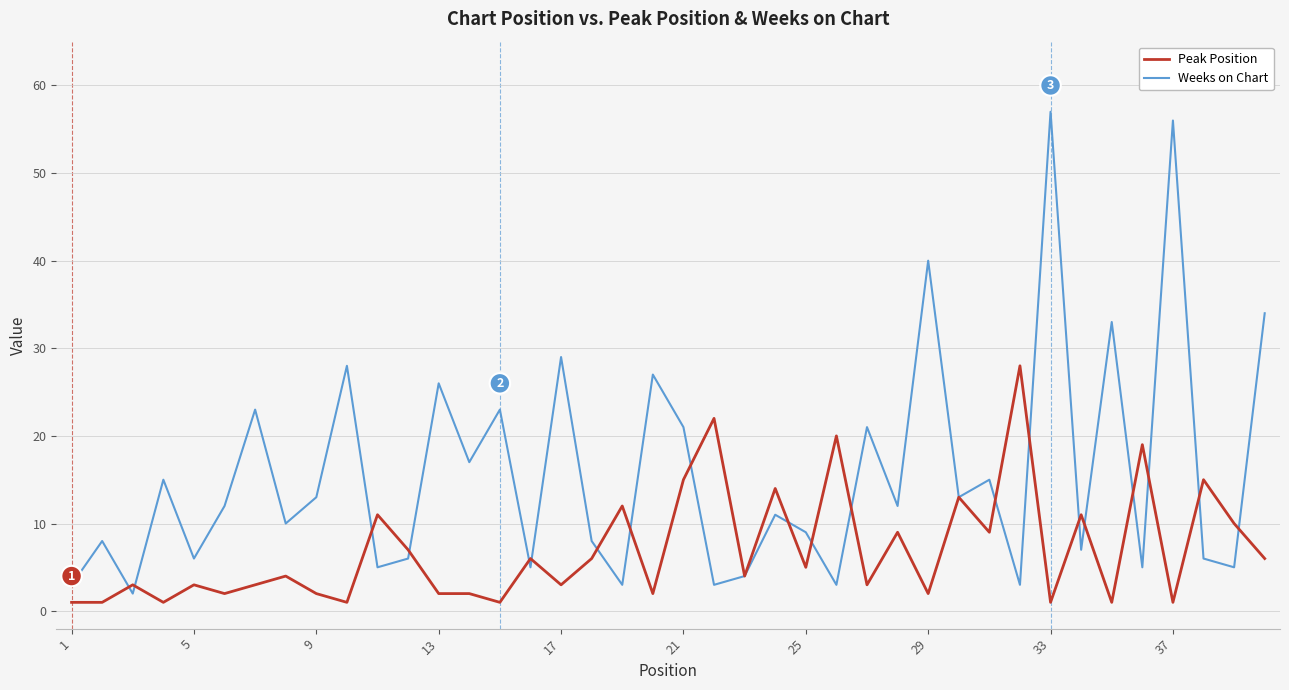

Which series has the largest total across all categories?

Weeks on Chart